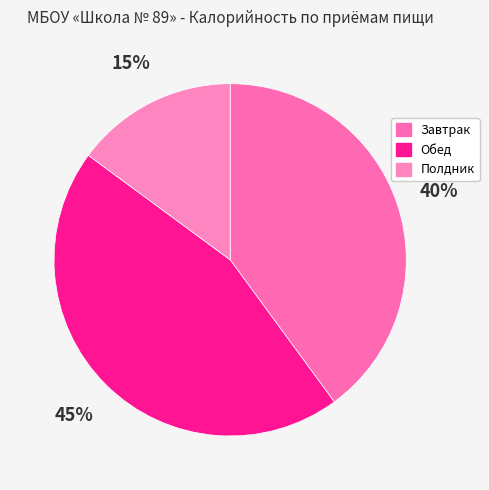

Which category has the smallest portion of the pie?

Полдник